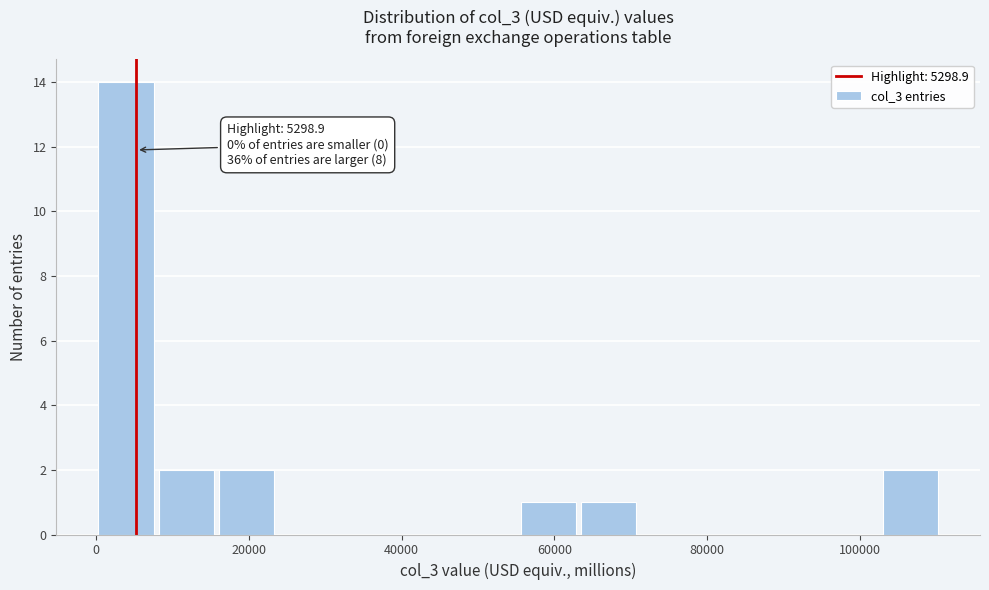

Read against the x-axis, roughly where is the centre of the tallest bar?

4000